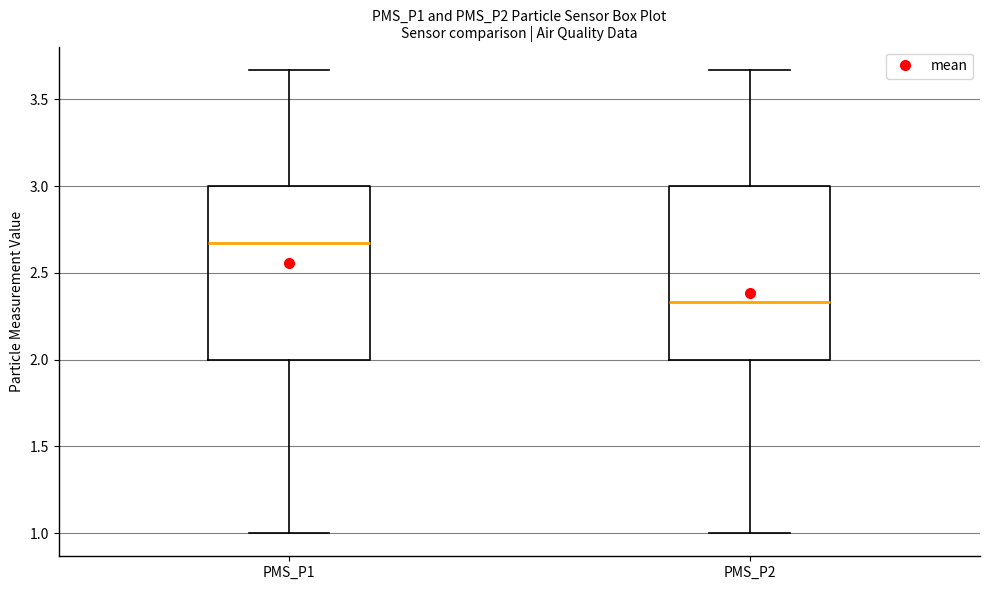

Where does the upper whisker of the box for PMS_P1 end on the y-axis? The values are not printed on the chart, so give them approximately, as read against the axis.

3.65